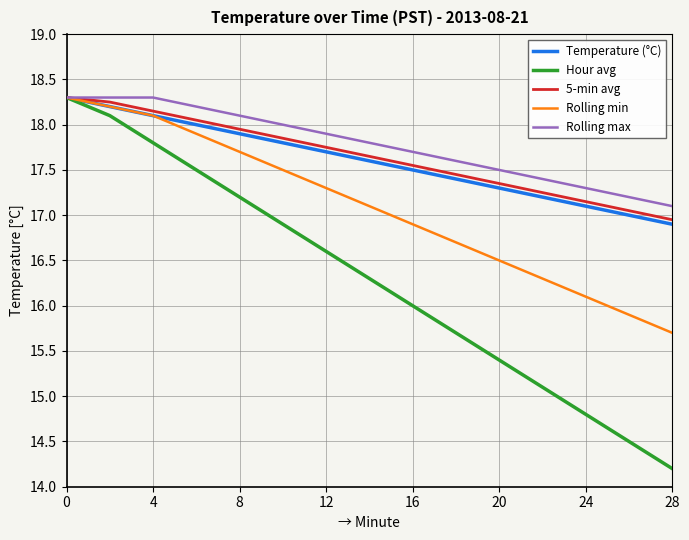

What is the lowest value of the Rolling min series?

15.7